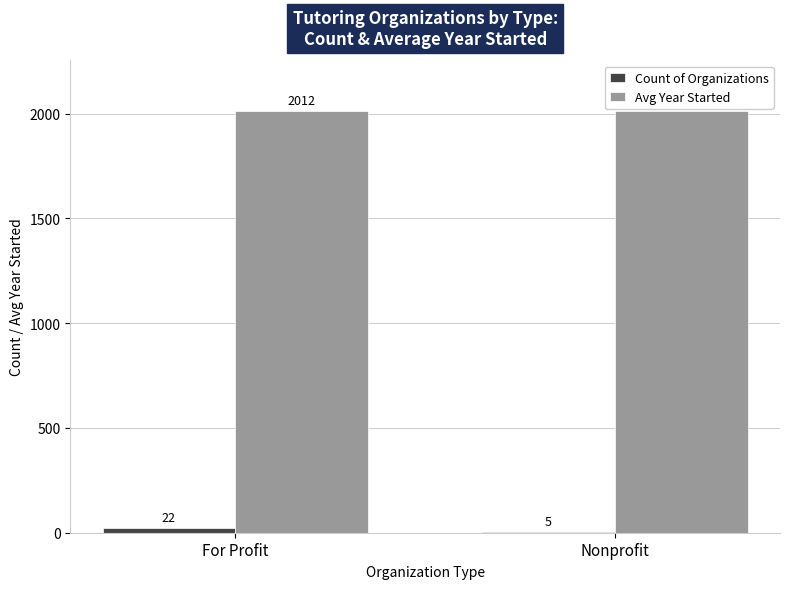

At which category is the sum across all series the highest?

For Profit